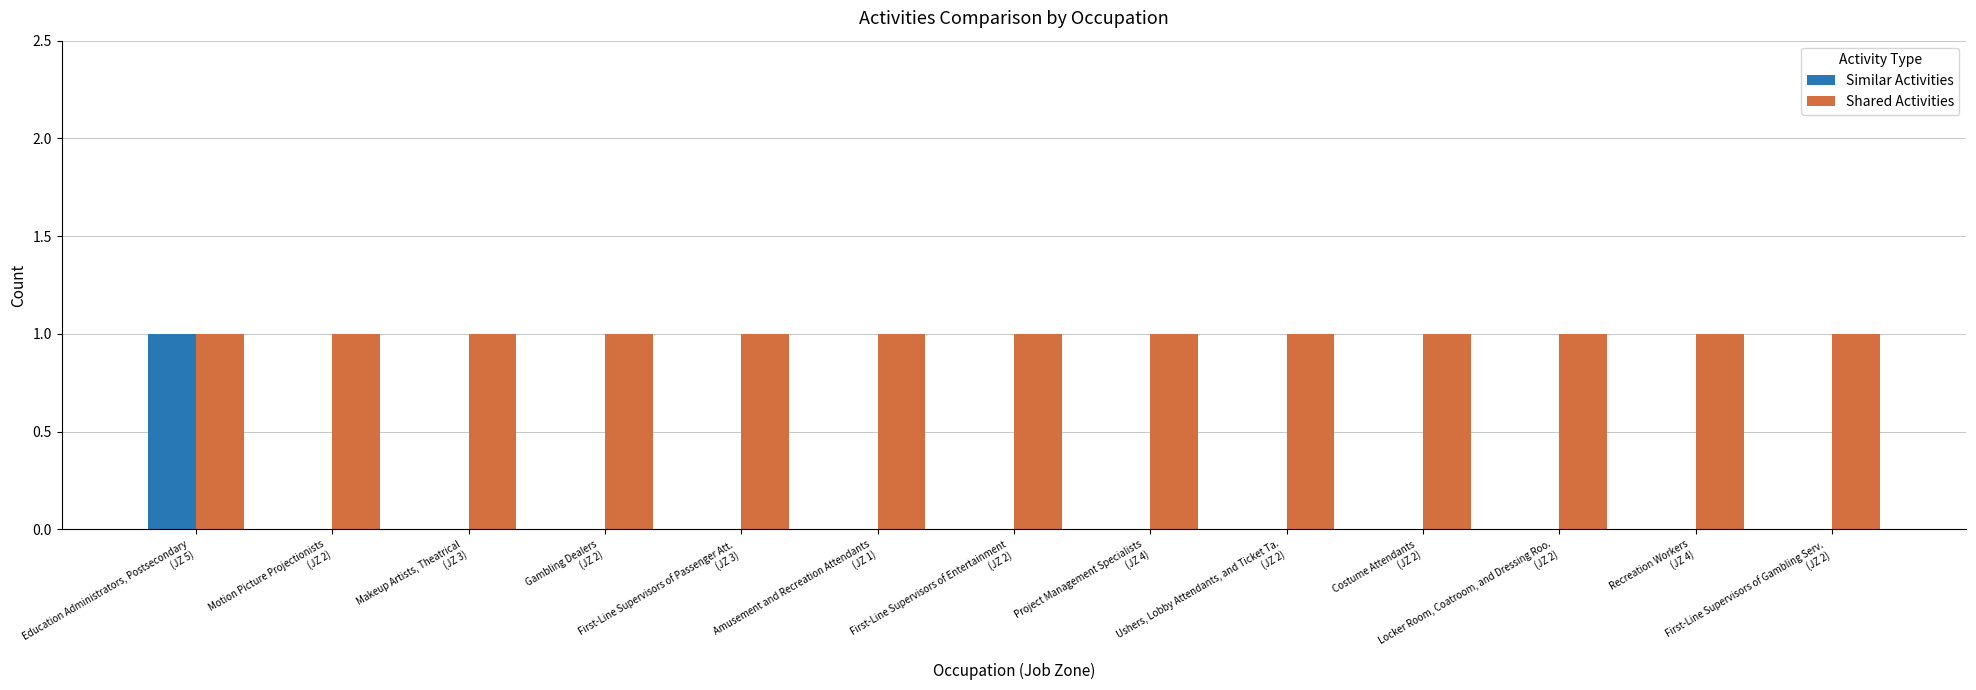

Reading left to right, list all the values displayed in this chart.

Similar Activities: Education Administrators, Postsecondary
(JZ 5)=1	Motion Picture Projectionists
(JZ 2)=0	Makeup Artists, Theatrical
(JZ 3)=0	Gambling Dealers
(JZ 2)=0	First-Line Supervisors of Passenger Att.
(JZ 3)=0	Amusement and Recreation Attendants
(JZ 1)=0	First-Line Supervisors of Entertainment
(JZ 2)=0	Project Management Specialists
(JZ 4)=0	Ushers, Lobby Attendants, and Ticket Ta.
(JZ 2)=0	Costume Attendants
(JZ 2)=0	Locker Room, Coatroom, and Dressing Roo.
(JZ 2)=0	Recreation Workers
(JZ 4)=0	First-Line Supervisors of Gambling Serv.
(JZ 2)=0
Shared Activities: Education Administrators, Postsecondary
(JZ 5)=1	Motion Picture Projectionists
(JZ 2)=1	Makeup Artists, Theatrical
(JZ 3)=1	Gambling Dealers
(JZ 2)=1	First-Line Supervisors of Passenger Att.
(JZ 3)=1	Amusement and Recreation Attendants
(JZ 1)=1	First-Line Supervisors of Entertainment
(JZ 2)=1	Project Management Specialists
(JZ 4)=1	Ushers, Lobby Attendants, and Ticket Ta.
(JZ 2)=1	Costume Attendants
(JZ 2)=1	Locker Room, Coatroom, and Dressing Roo.
(JZ 2)=1	Recreation Workers
(JZ 4)=1	First-Line Supervisors of Gambling Serv.
(JZ 2)=1